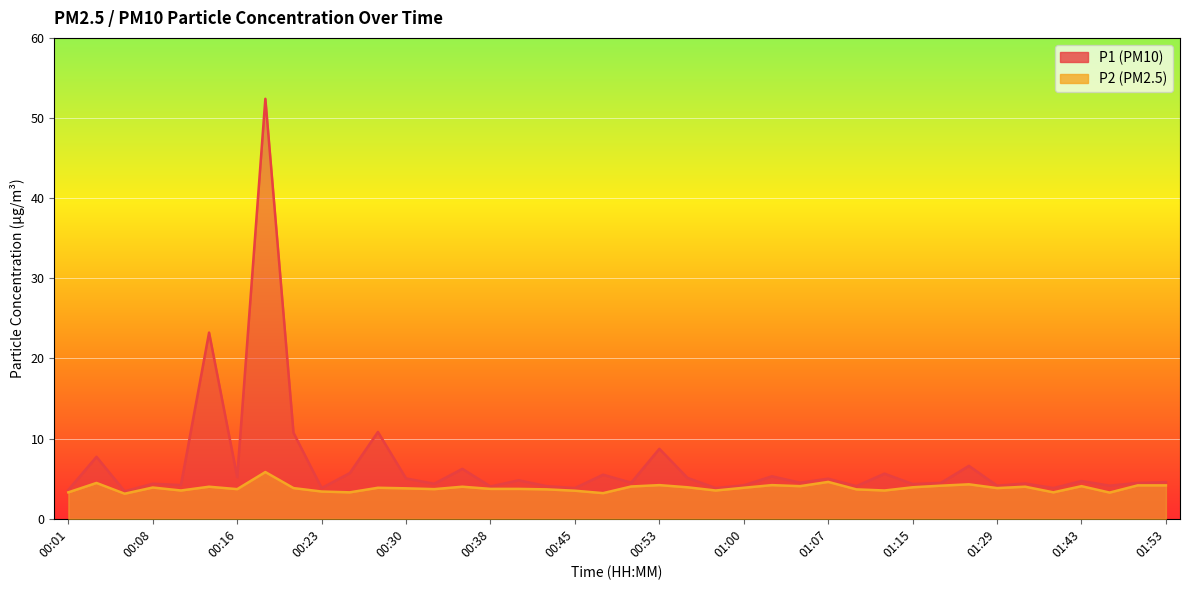

What position from the right is 00:50?

20